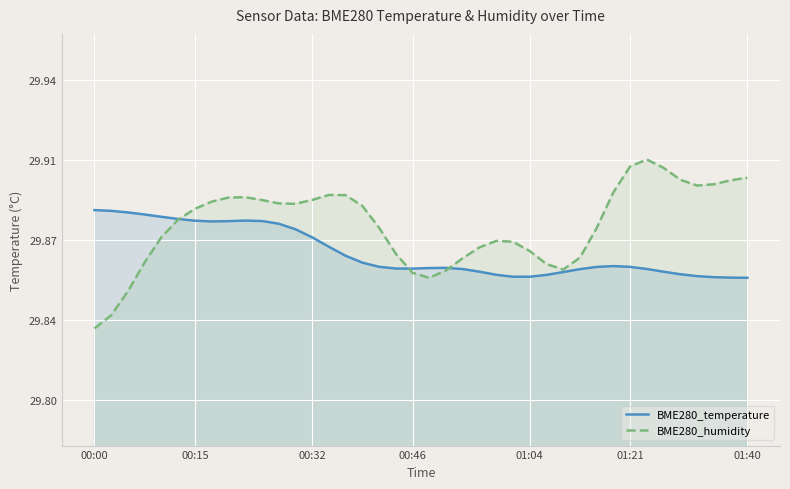

After their last crossing, which series has the higher values: BME280_temperature or BME280_humidity?

BME280_humidity